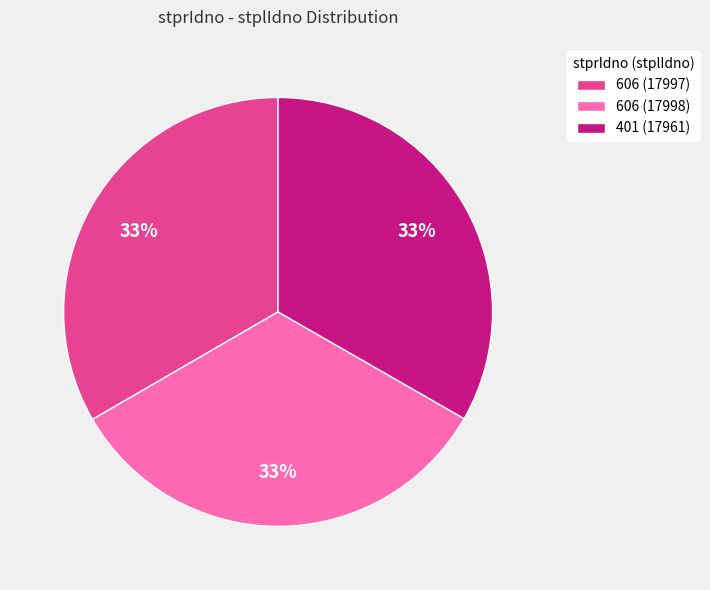

Approximately how many times larger is the value at 401 (17961) compared to 606 (17997)?

1.0